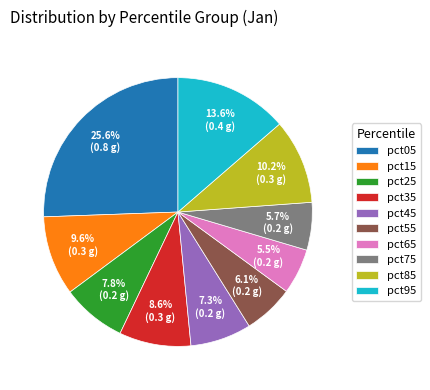

Is there any slice that represents more than half of the pie?

No